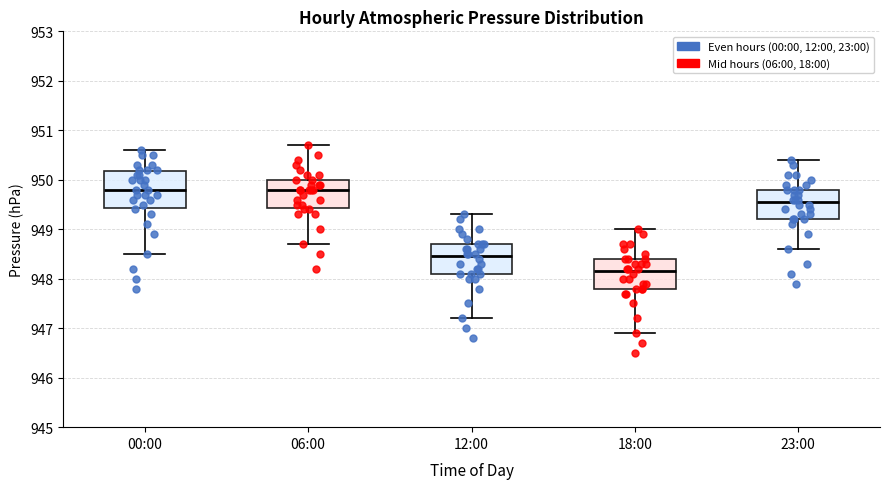

Where is the upper edge of the box for 12:00 on the y-axis? The values are not printed on the chart, so give them approximately, as read against the axis.

948.7